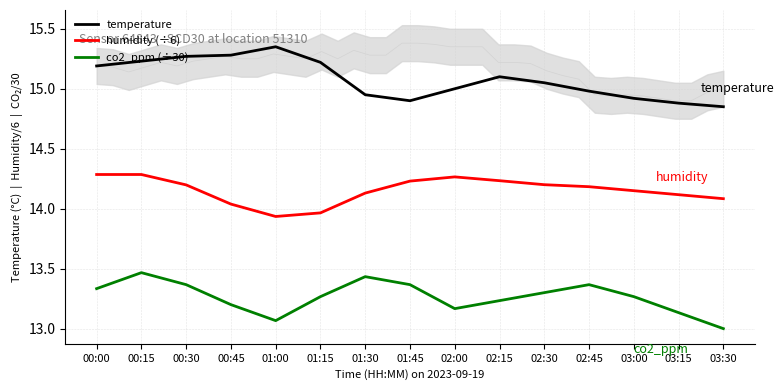

Reading left to right, extract all data points from this chart.

temperature: 00:00=15.2	00:15=15.2	00:30=15.3	00:45=15.3	01:00=15.3	01:15=15.2	01:30=14.9	01:45=14.9	02:00=15.0	02:15=15.1	02:30=15.1	02:45=15.0	03:00=14.9	03:15=14.9	03:30=14.8
humidity (÷6): 00:00=14.3	00:15=14.3	00:30=14.2	00:45=14.0	01:00=13.9	01:15=14.0	01:30=14.1	01:45=14.2	02:00=14.3	02:15=14.2	02:30=14.2	02:45=14.2	03:00=14.2	03:15=14.1	03:30=14.1
co2_ppm (÷30): 00:00=13.3	00:15=13.5	00:30=13.4	00:45=13.2	01:00=13.1	01:15=13.3	01:30=13.4	01:45=13.4	02:00=13.2	02:15=13.2	02:30=13.3	02:45=13.4	03:00=13.3	03:15=13.1	03:30=13.0